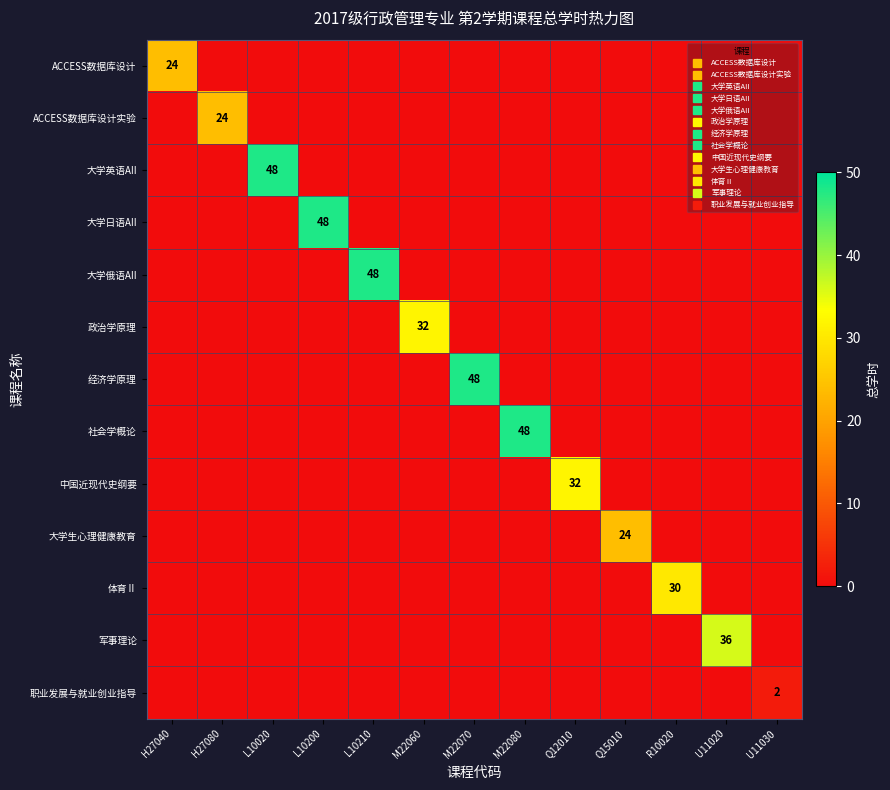

What is the sum of all 中国近现代史纲要 values?

32